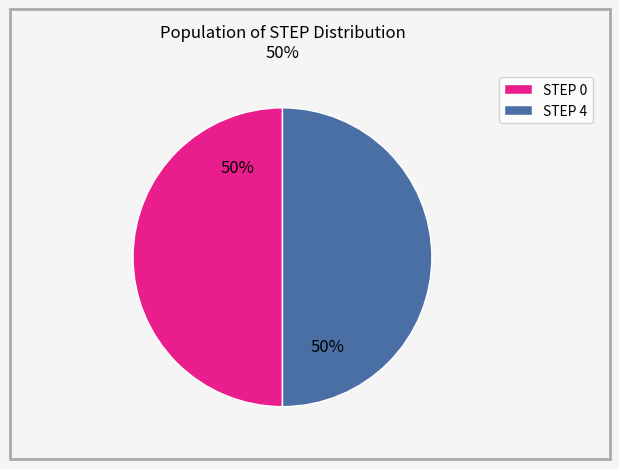

To the nearest percent, what is the average slice percentage?

50%